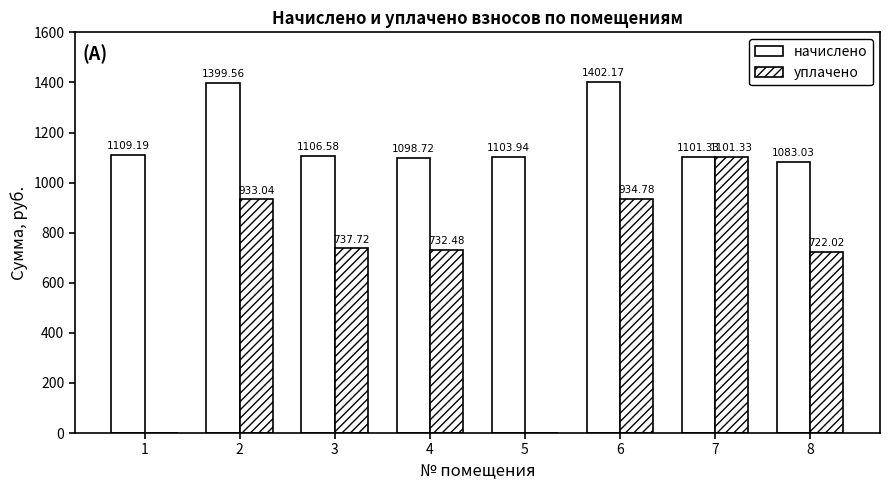

How many data points in начислено are above 1106?

4